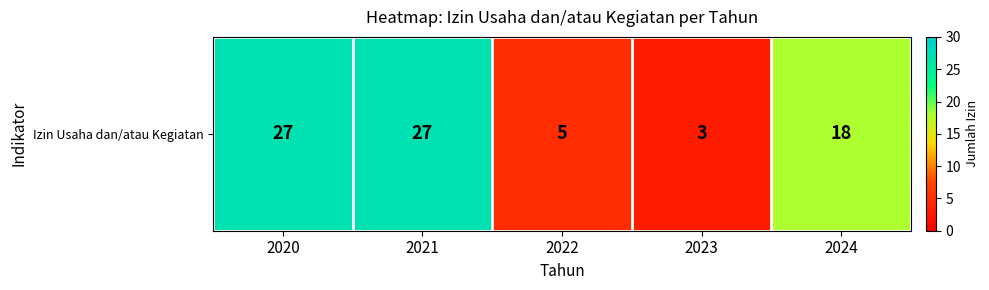

The chart shows a value of 27 at 2021. True or false?

True